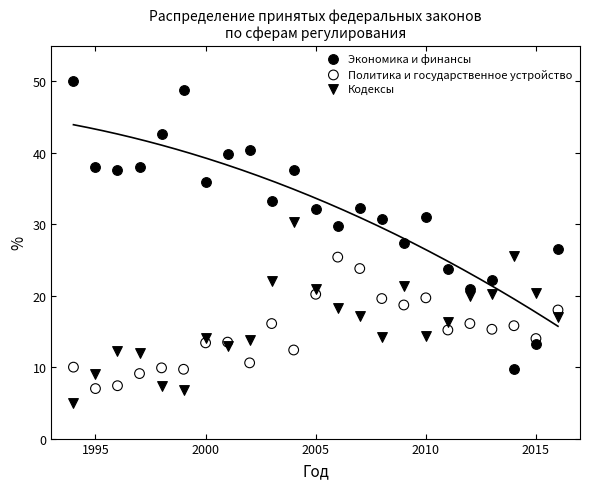

What are all the series names shown in the legend?

Экономика и финансы, Политика и государственное устройство, Кодексы